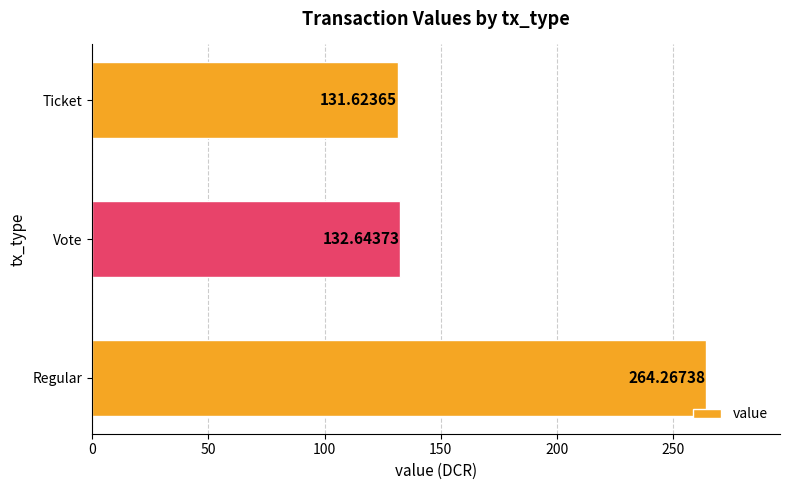

What is the difference between the maximum and minimum values?

132.6